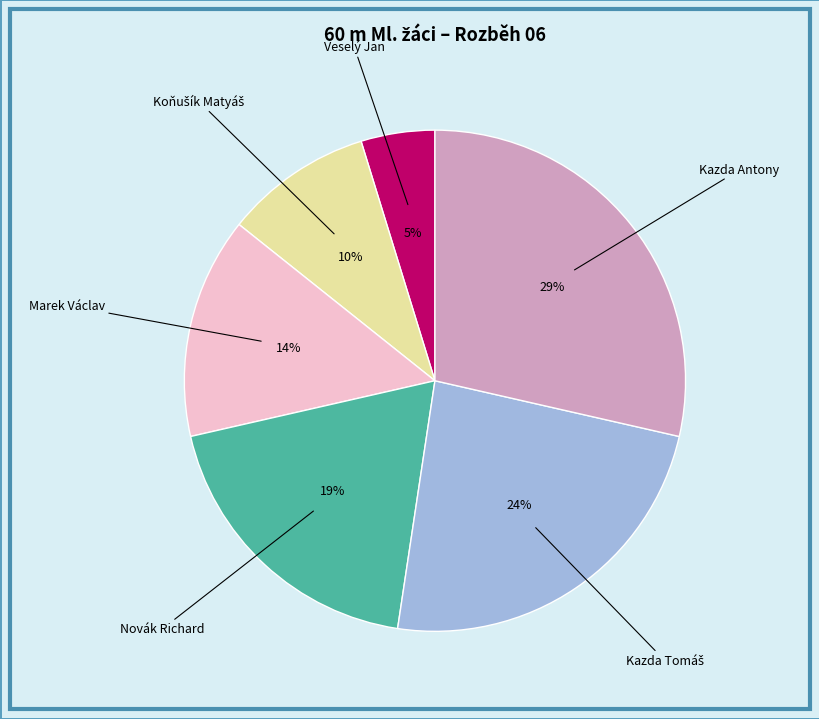

To the nearest percent, what is the difference between the Novák Richard and Marek Václav slice percentages?

5%